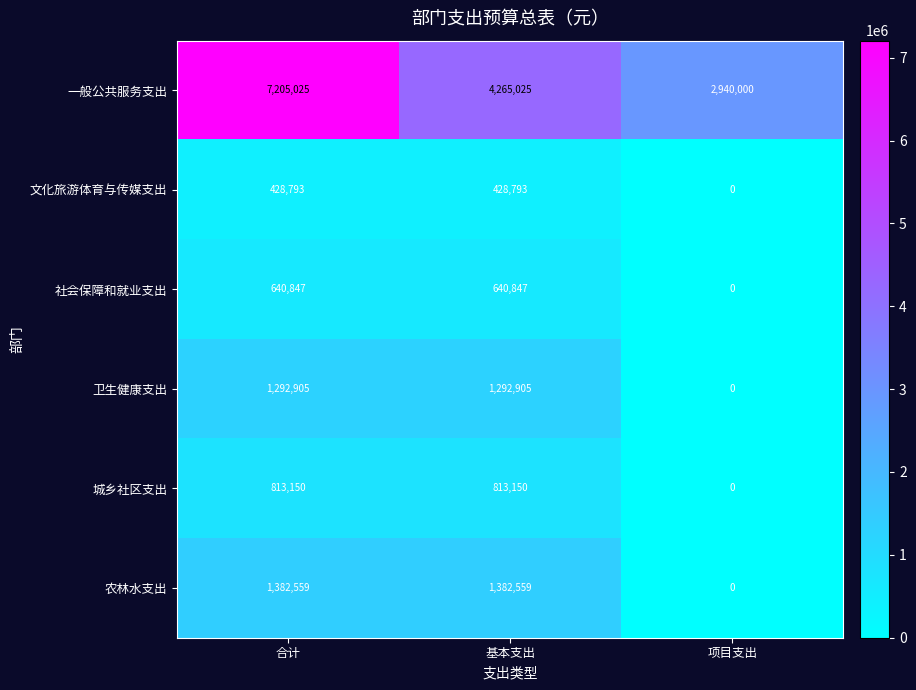

List the series in order of their peak value, lowest first.

文化旅游体育与传媒支出, 社会保障和就业支出, 城乡社区支出, 卫生健康支出, 农林水支出, 一般公共服务支出